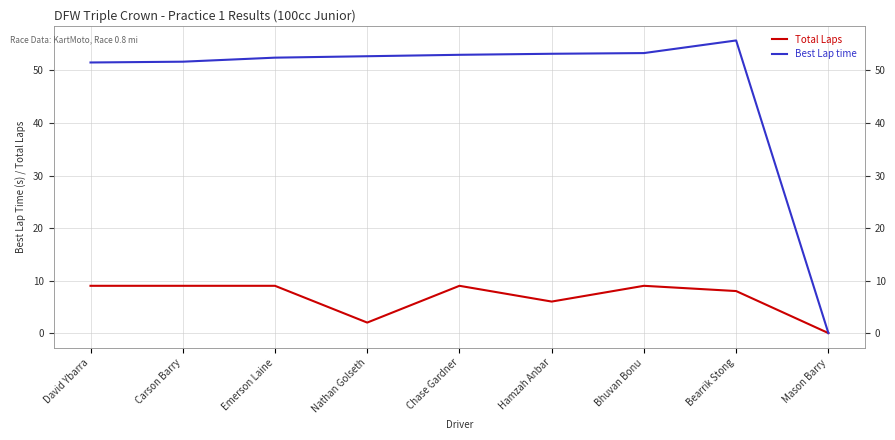

Where is the first local minimum for Total Laps?

Nathan Golseth